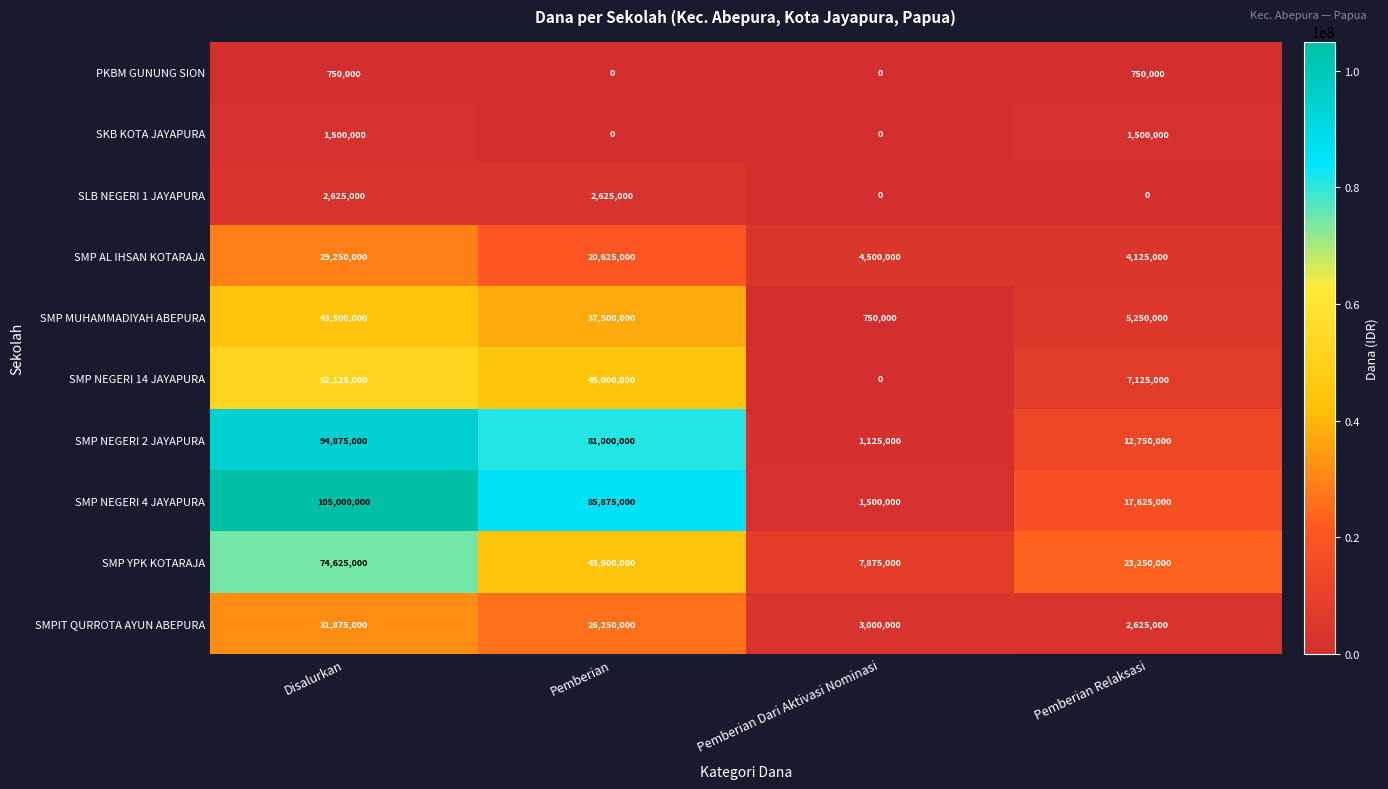

Rank the series at Pemberian Relaksasi from highest to lowest value.

SMP YPK KOTARAJA, SMP NEGERI 4 JAYAPURA, SMP NEGERI 2 JAYAPURA, SMP NEGERI 14 JAYAPURA, SMP MUHAMMADIYAH ABEPURA, SMP AL IHSAN KOTARAJA, SMPIT QURROTA AYUN ABEPURA, SKB KOTA JAYAPURA, PKBM GUNUNG SION, SLB NEGERI 1 JAYAPURA